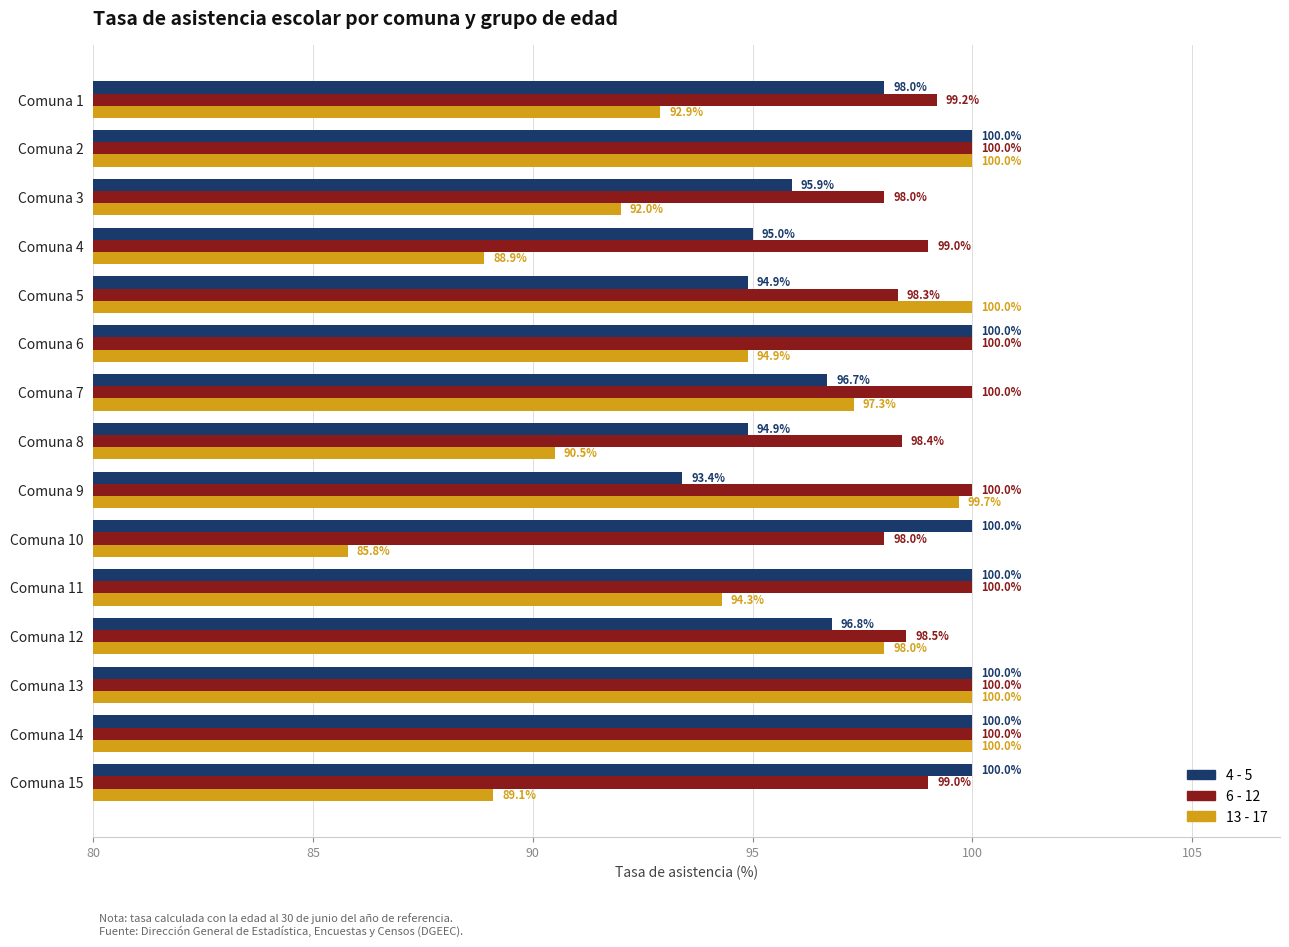

What is the maximum value for 4 - 5?

100.0